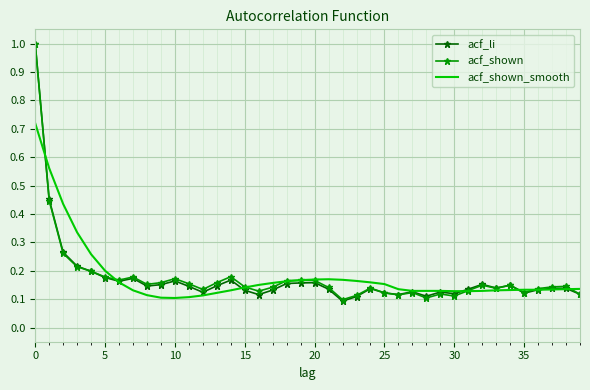

What is the difference between the maximum and minimum values in the acf_shown_smooth series?

0.6